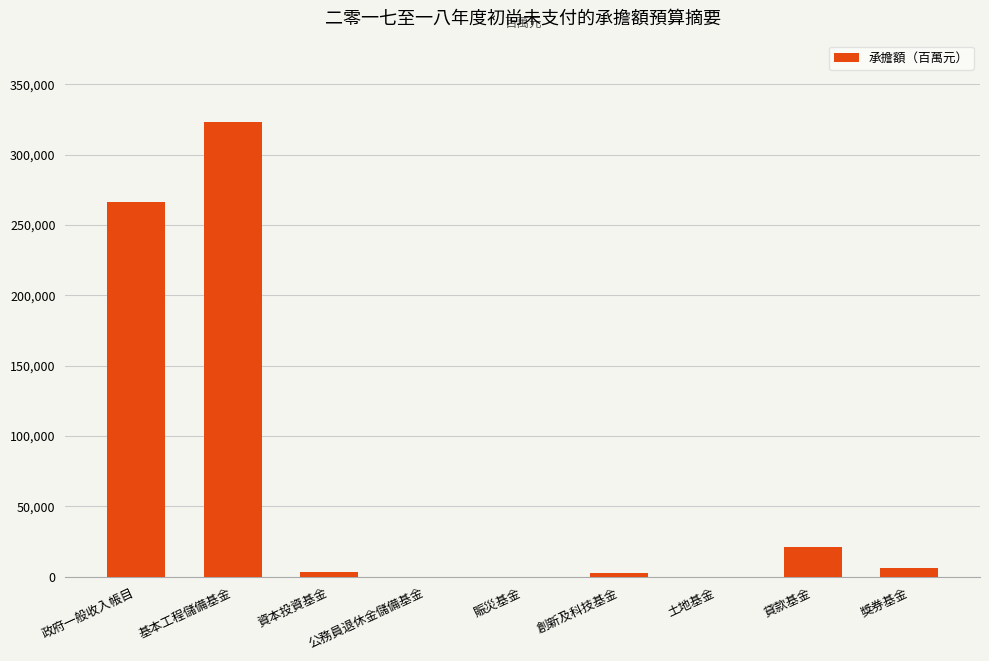

Is it true that the value at 公務員退休金儲備基金 is 0?

True